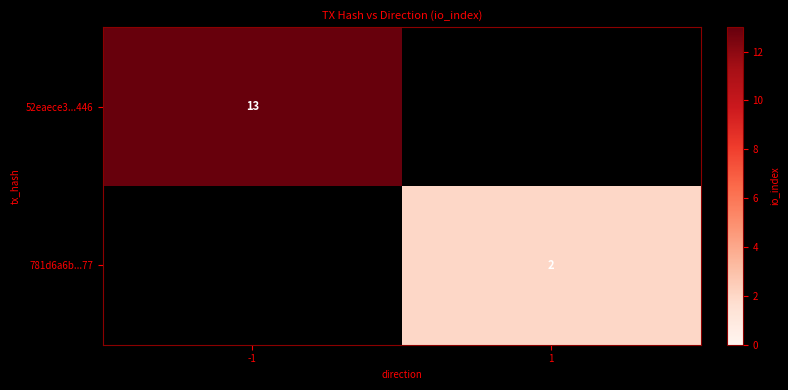

Is it true that 52eaece3...446 equals 18 at -1?

False